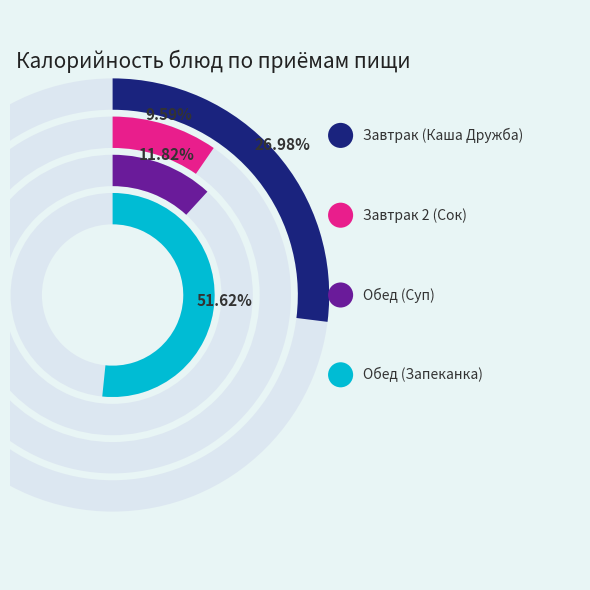

How many segments does this pie chart have?

4